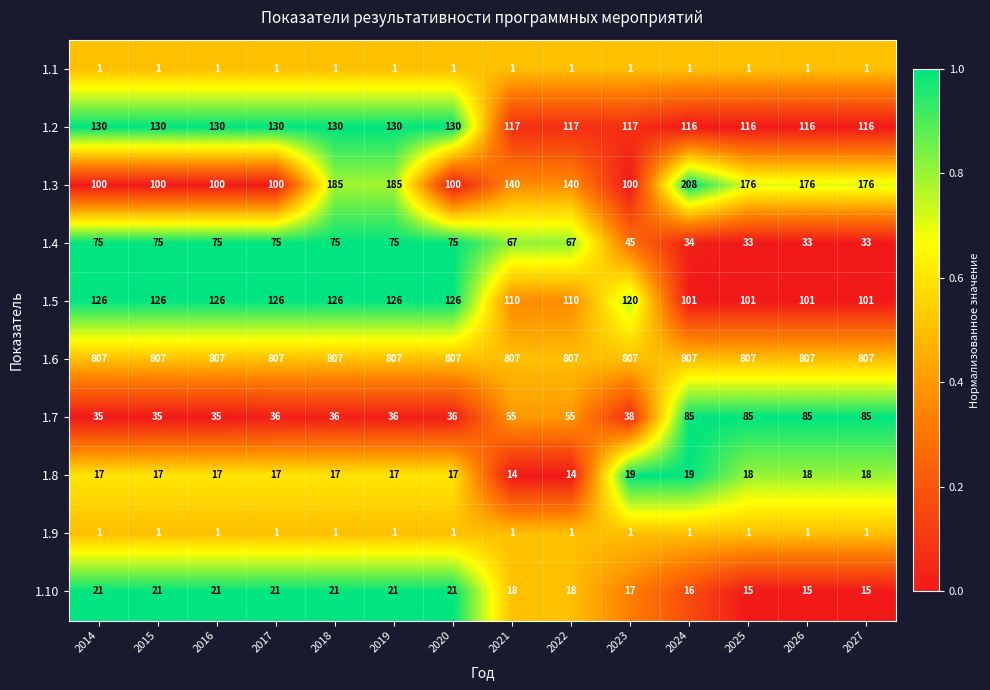

How many distinct data groups are displayed?

10